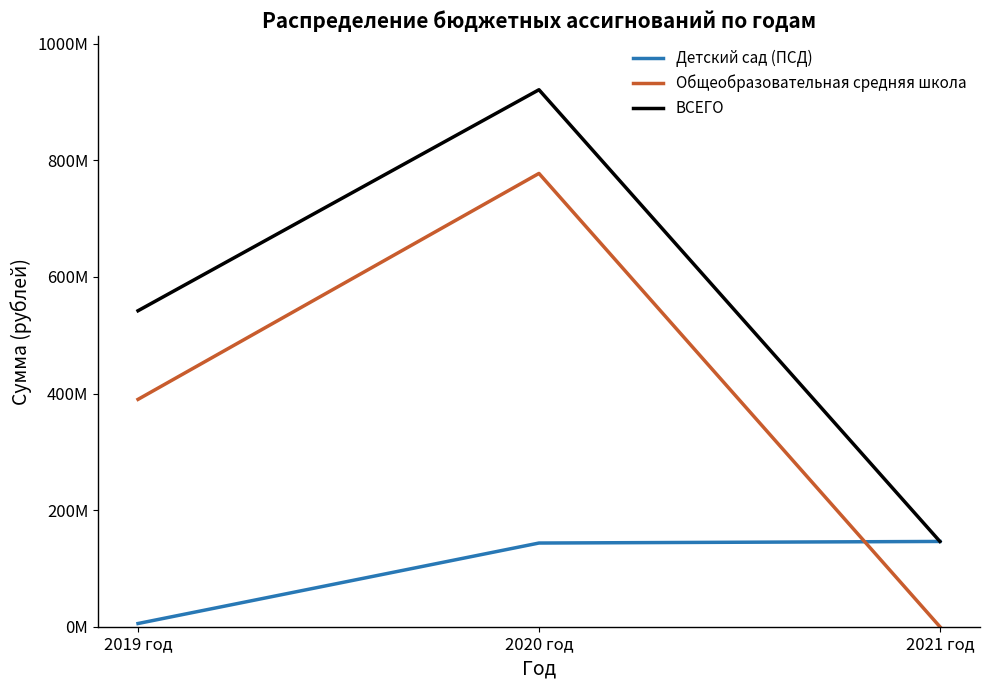

Which category has the lowest value across all series?

2021 год